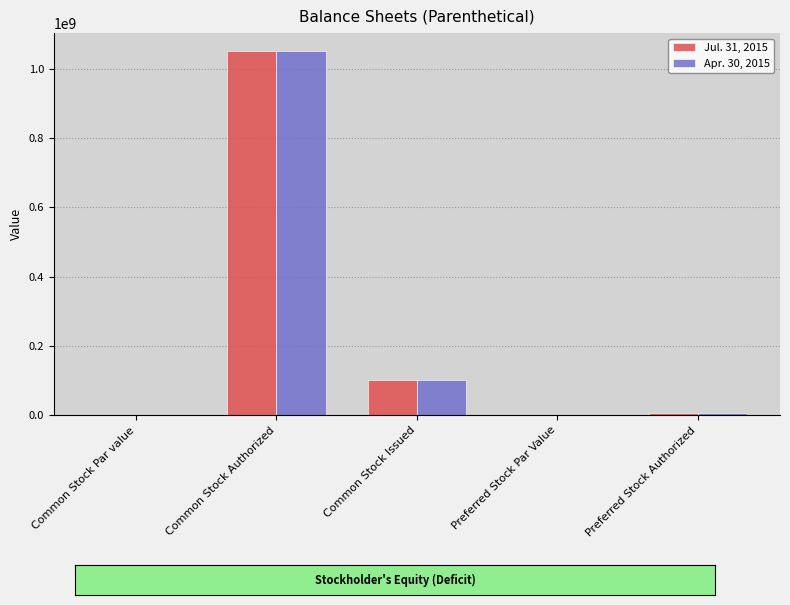

What value does the Apr. 30, 2015 series have at Common Stock Authorized?

1050000000.0